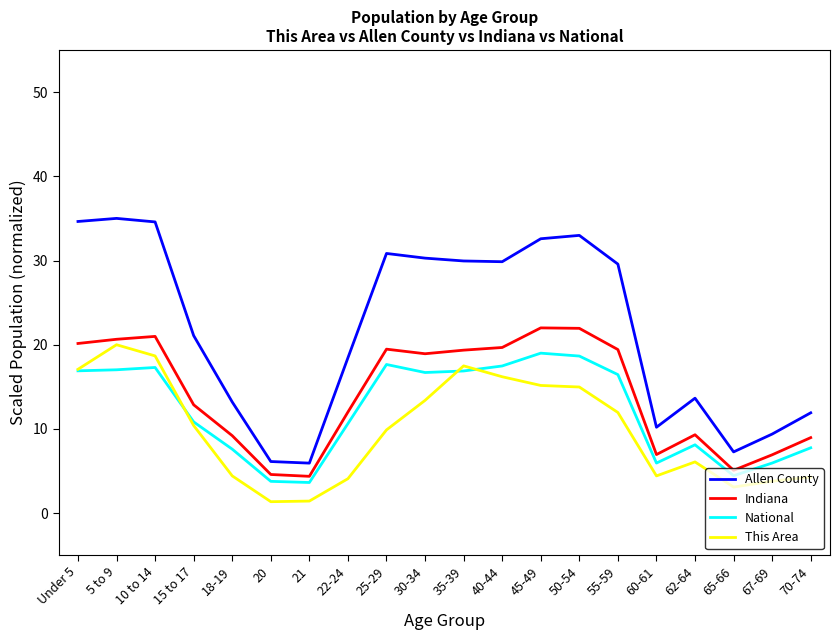

The value of Indiana at Under 5 is 33.4. True or false?

False